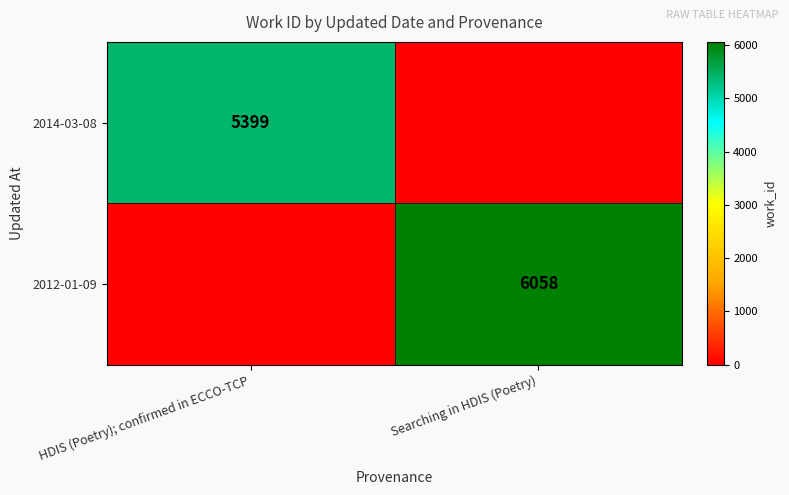

Is it true that 2014-03-08 equals 1508 at HDIS (Poetry); confirmed in ECCO-TCP?

False